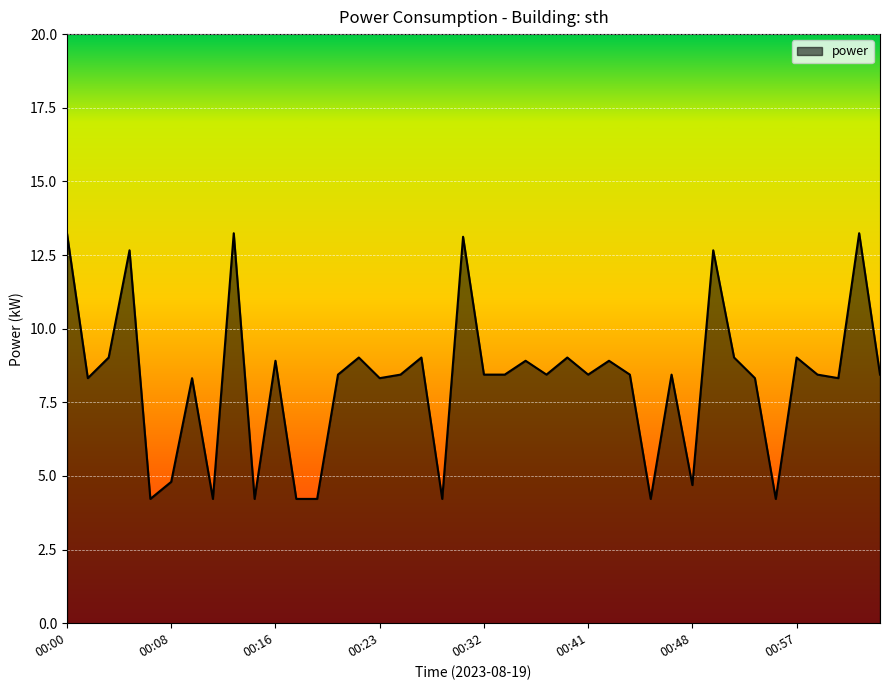

Reading left to right, list all the values displayed in this chart.

13.2	8.3	9.0	12.7	4.2	4.8	8.3	4.2	13.2	4.2	8.9	4.2	4.2	8.4	9.0	8.3	8.4	9.0	4.2	13.1	8.4	8.4	8.9	8.4	9.0	8.4	8.9	8.4	4.2	8.4	4.7	12.7	9.0	8.3	4.2	9.0	8.4	8.3	13.2	8.4